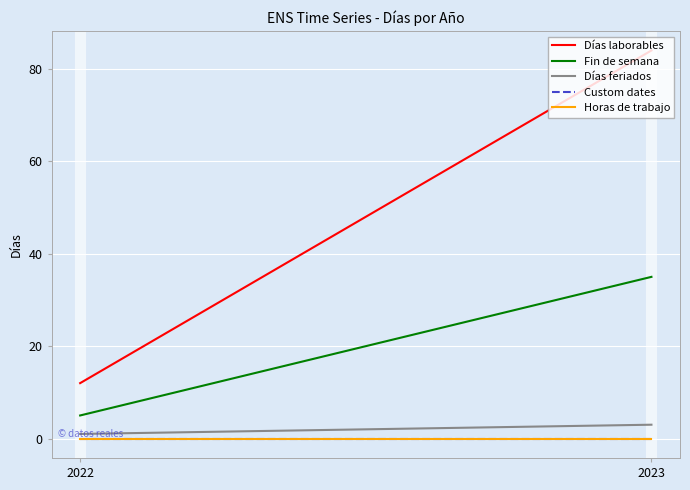

At how many categories does at least one series exceed 32?

1